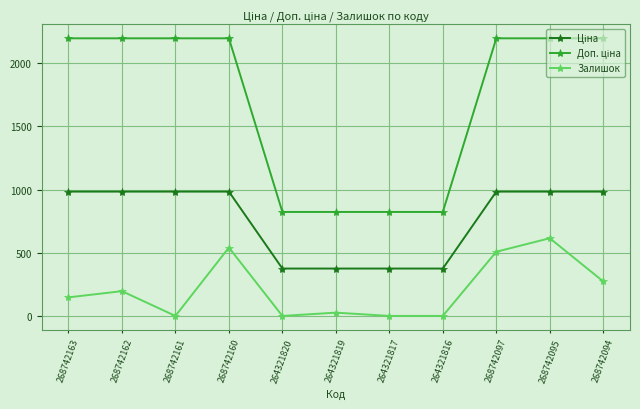

What is the spread (max minus min) of values at 268742162?

2001.3